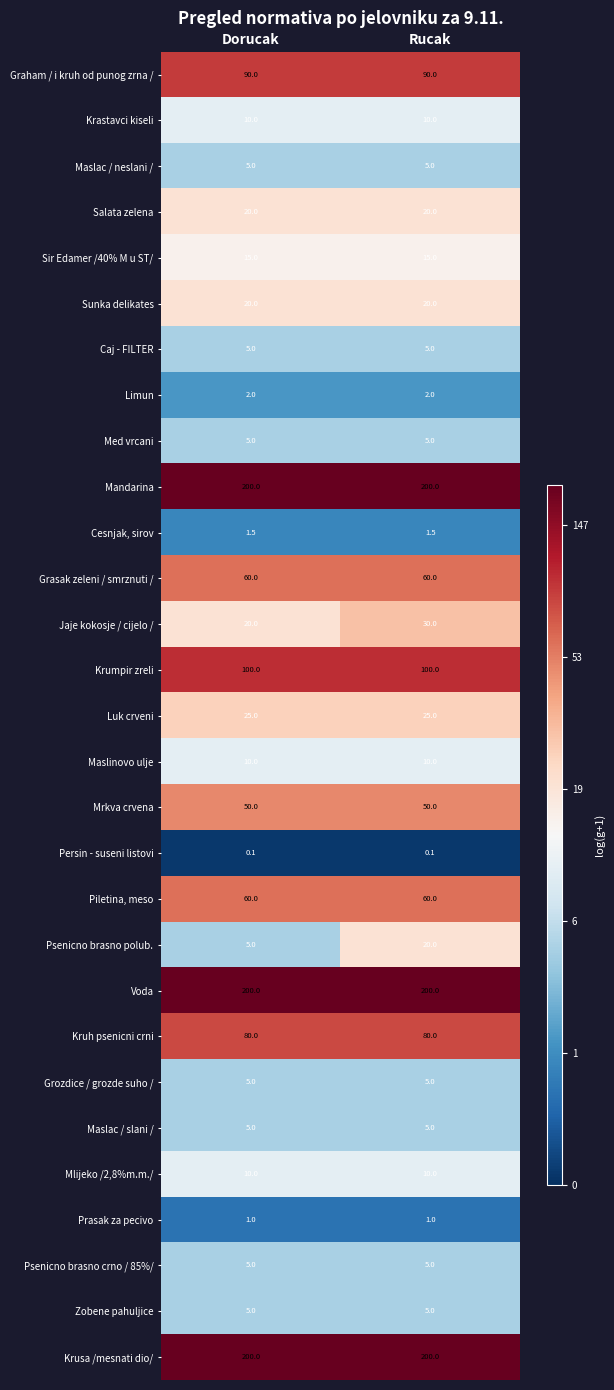

What is the lowest value of the Piletina, meso series?

60.0